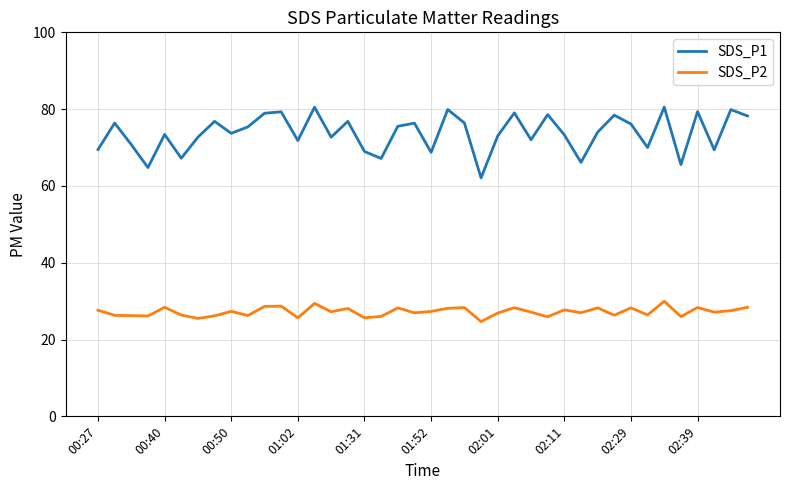

Which series has the largest total across all categories?

SDS_P1